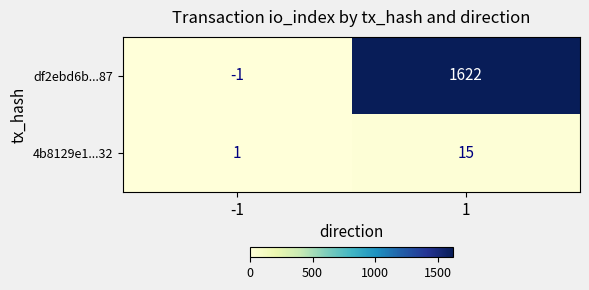

List the series in order of their peak value, lowest first.

4b8129e1...32, df2ebd6b...87